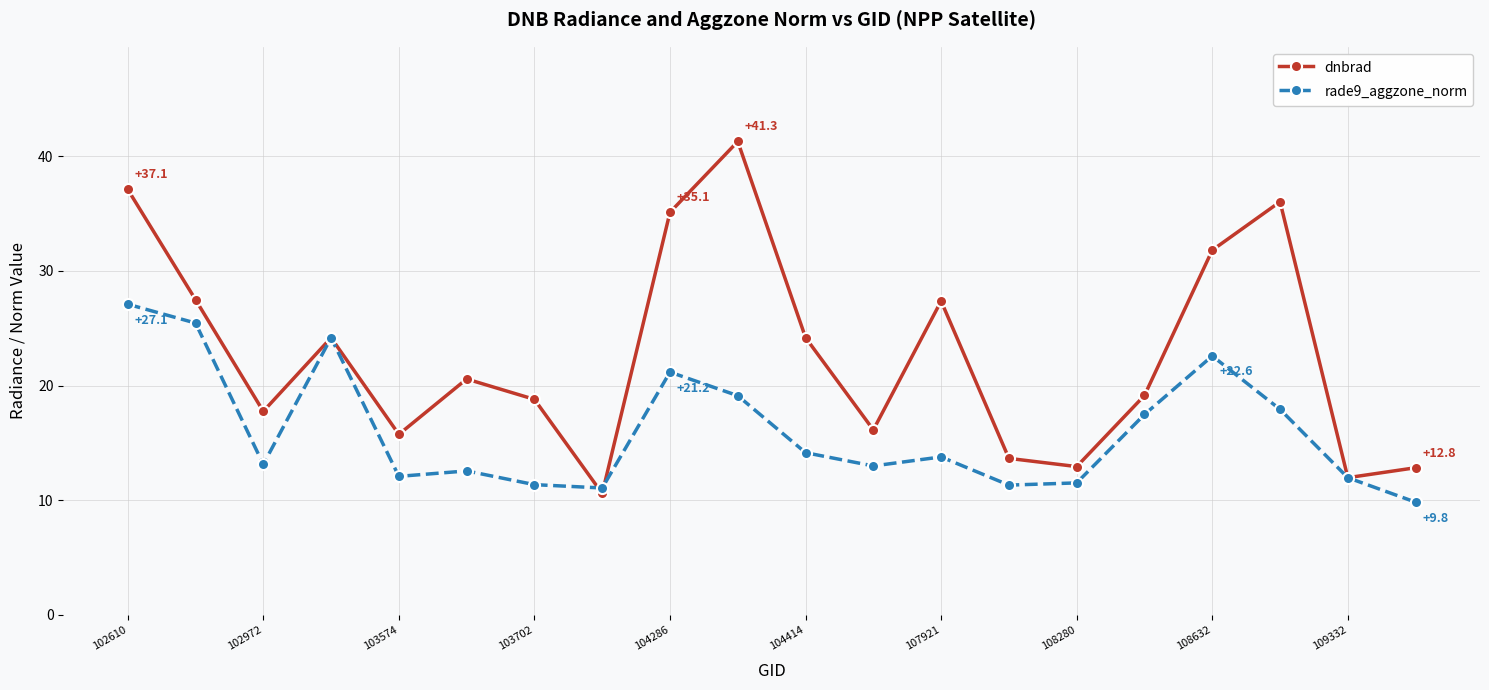

Does the chart display data point markers on the line(s)?

Yes